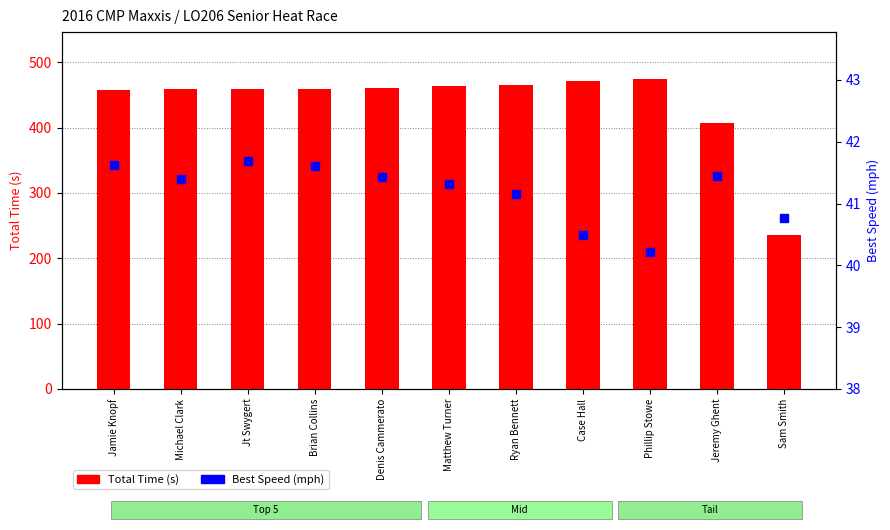

Which series contains the lowest Y value?

Best Speed (mph)